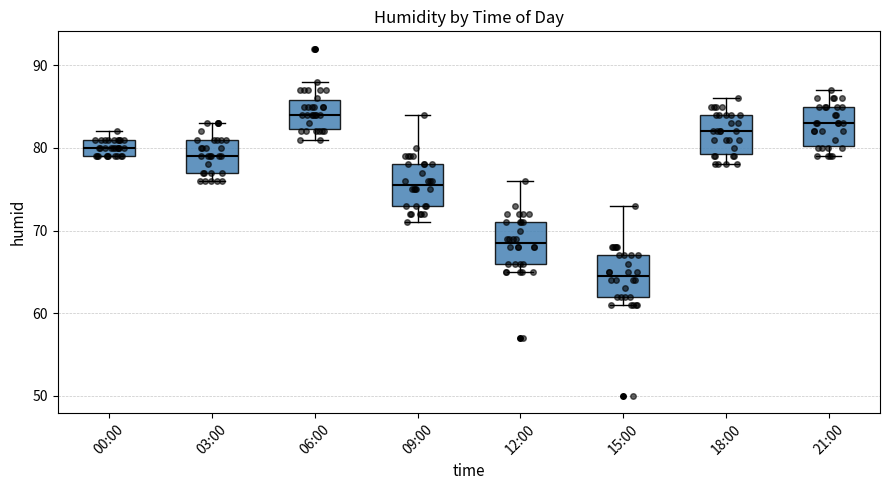

Reading left to right, read every box against the y-axis: the position of its median line, the range the box covers, and the ends of its whiskers. The values are not printed on the chart, so give them approximately, as read against the axis.

00:00: median 80, box 79 to 81, whiskers 79 to 82
03:00: median 79, box 77 to 81, whiskers 76 to 83
06:00: median 84, box 82 to 86, whiskers 81 to 88
09:00: median 76, box 73 to 78, whiskers 71 to 84
12:00: median 69, box 66 to 71, whiskers 65 to 76
15:00: median 65, box 62 to 67, whiskers 61 to 73
18:00: median 82, box 79 to 84, whiskers 78 to 86
21:00: median 83, box 80 to 85, whiskers 79 to 87